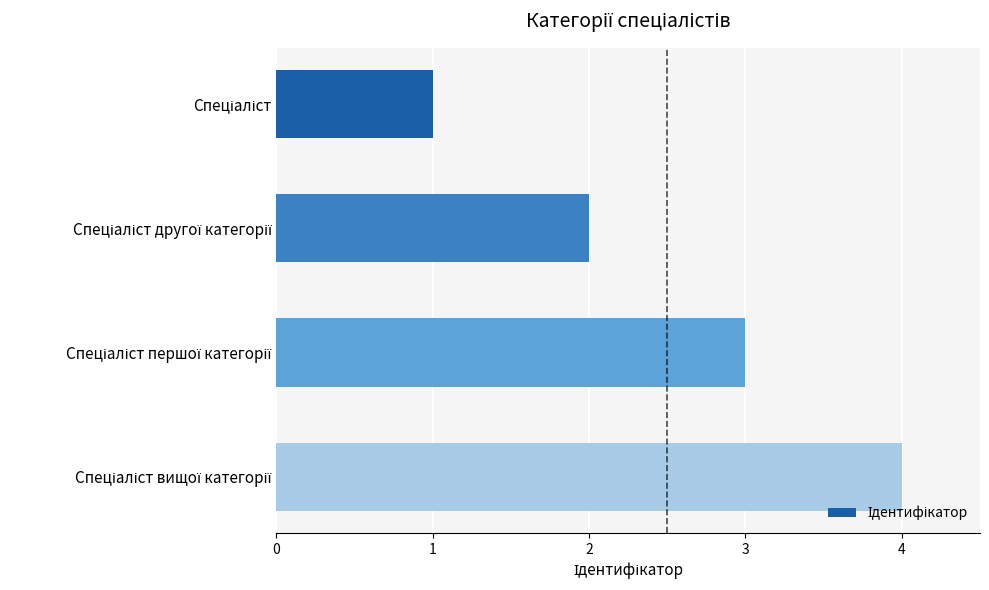

What is the greatest value displayed?

4